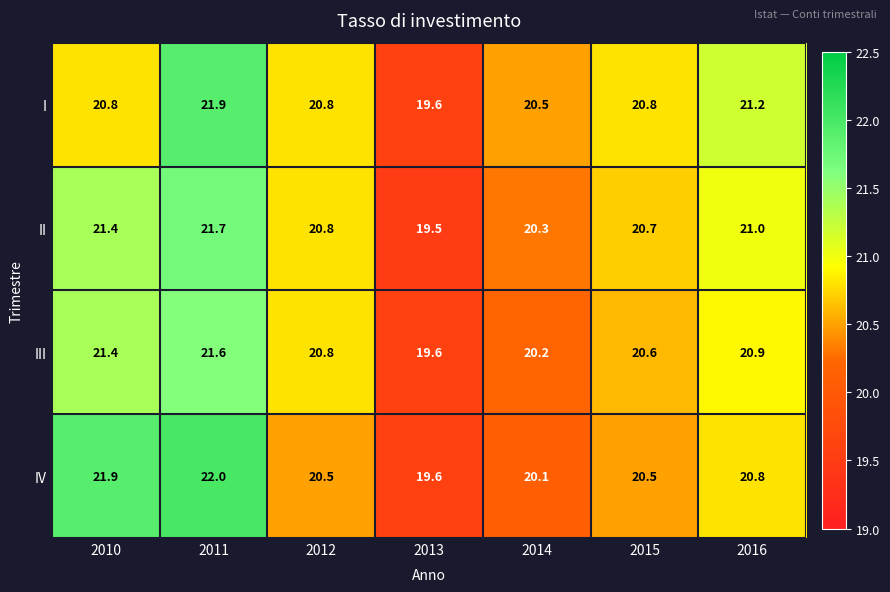

At 2015, list the series in order from largest to smallest.

I, II, III, IV